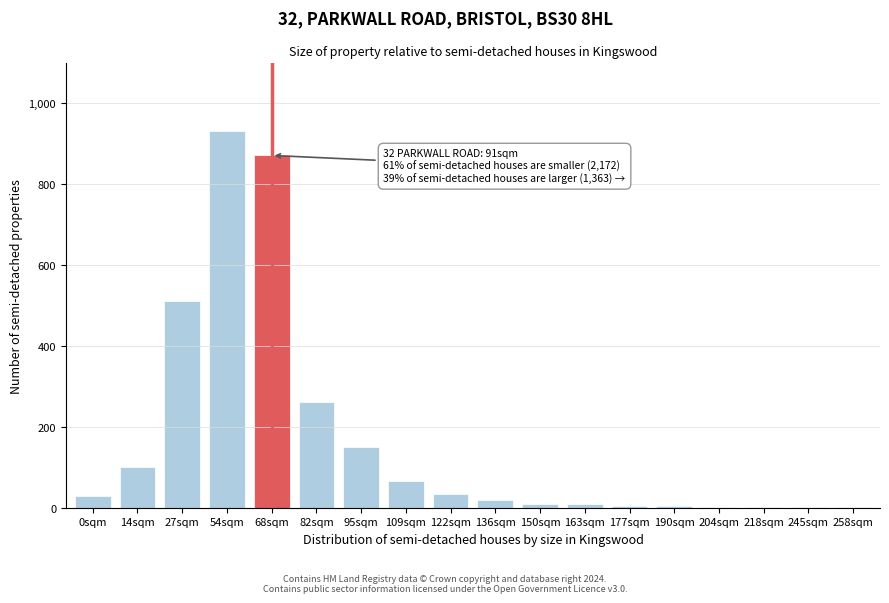

The value at 82sqm is 457. True or false?

False